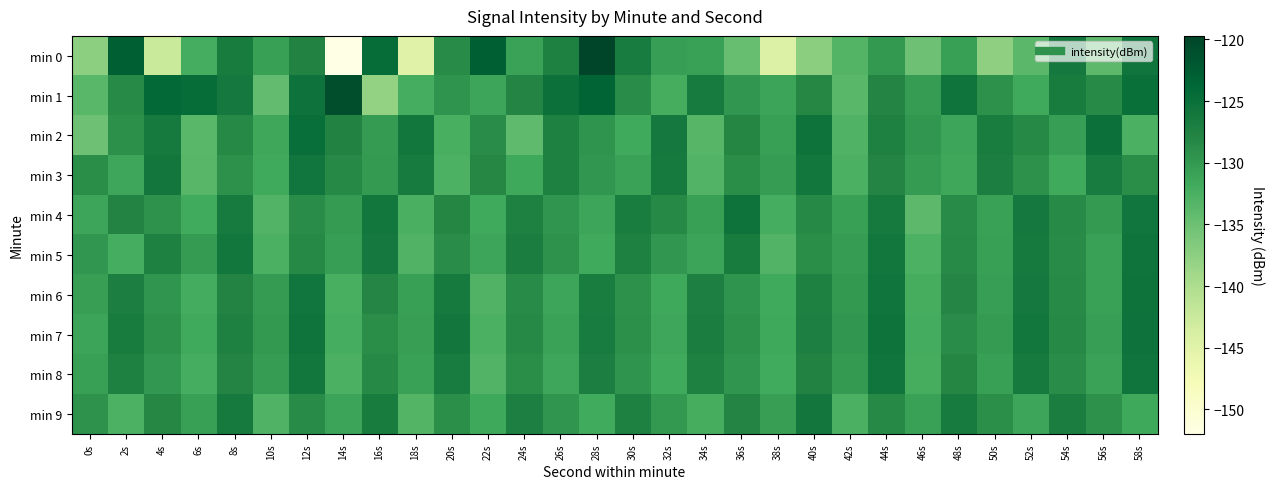

Rank the series by their maximum value, from lowest to highest.

min 9, min 3, min 8, min 5, min 4, min 6, min 7, min 2, min 1, min 0